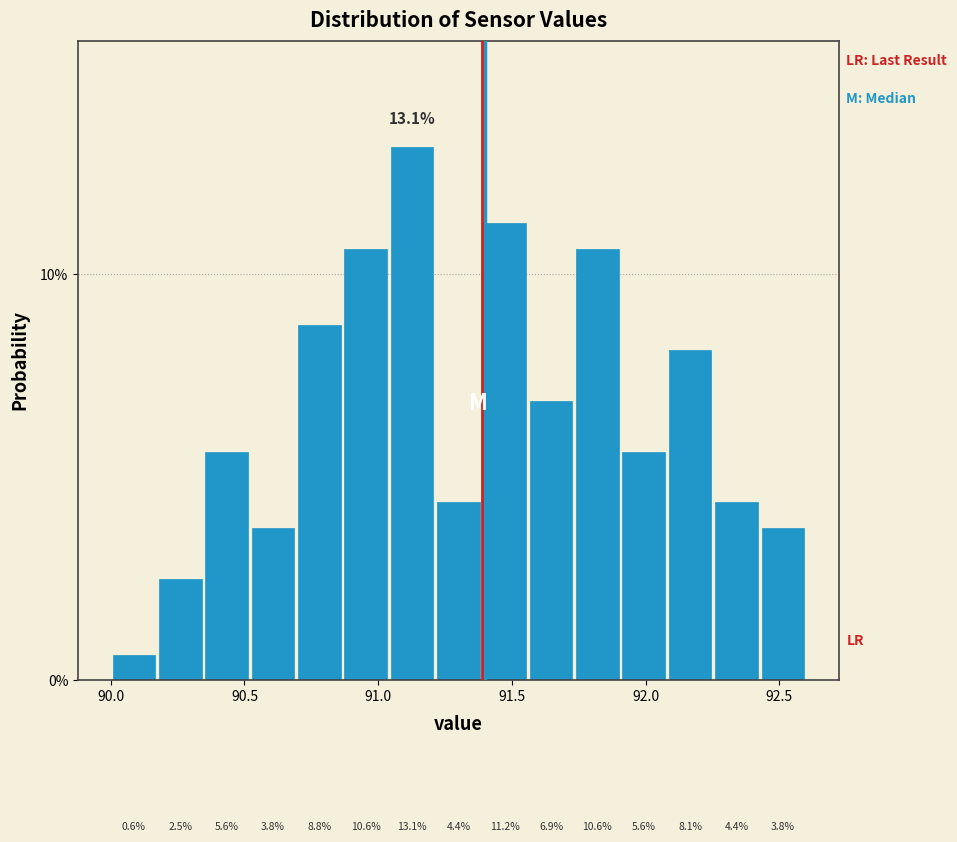

Read against the x-axis, roughly where is the centre of the tallest bar?

91.15